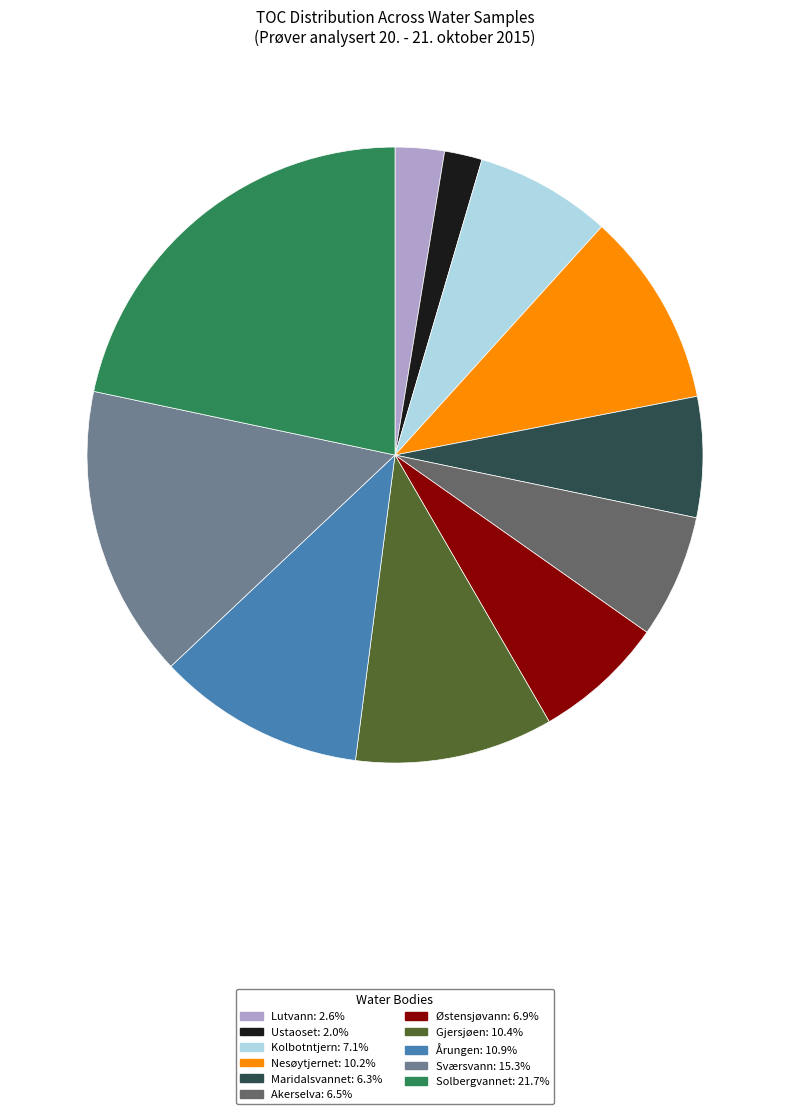

Which category has the smallest portion of the pie?

Ustaoset